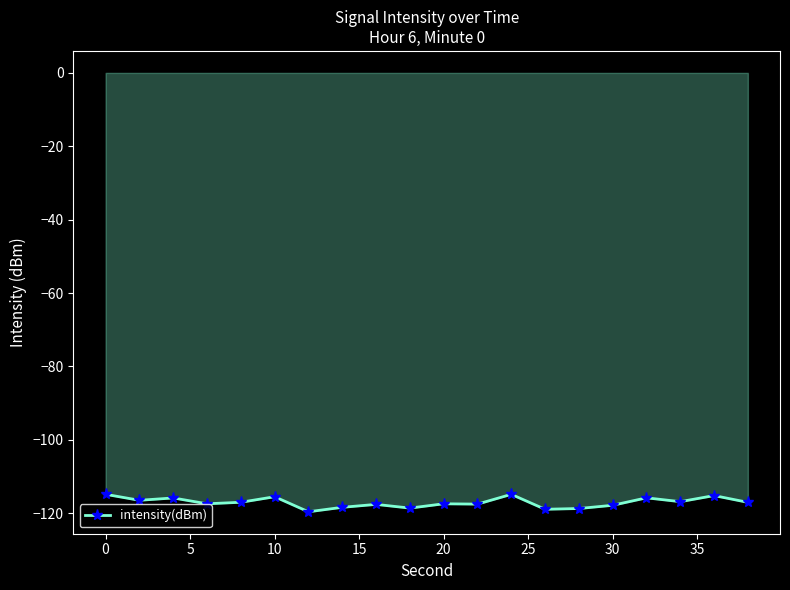

True or false: there are more than 0 points higher than both neighbors.

True